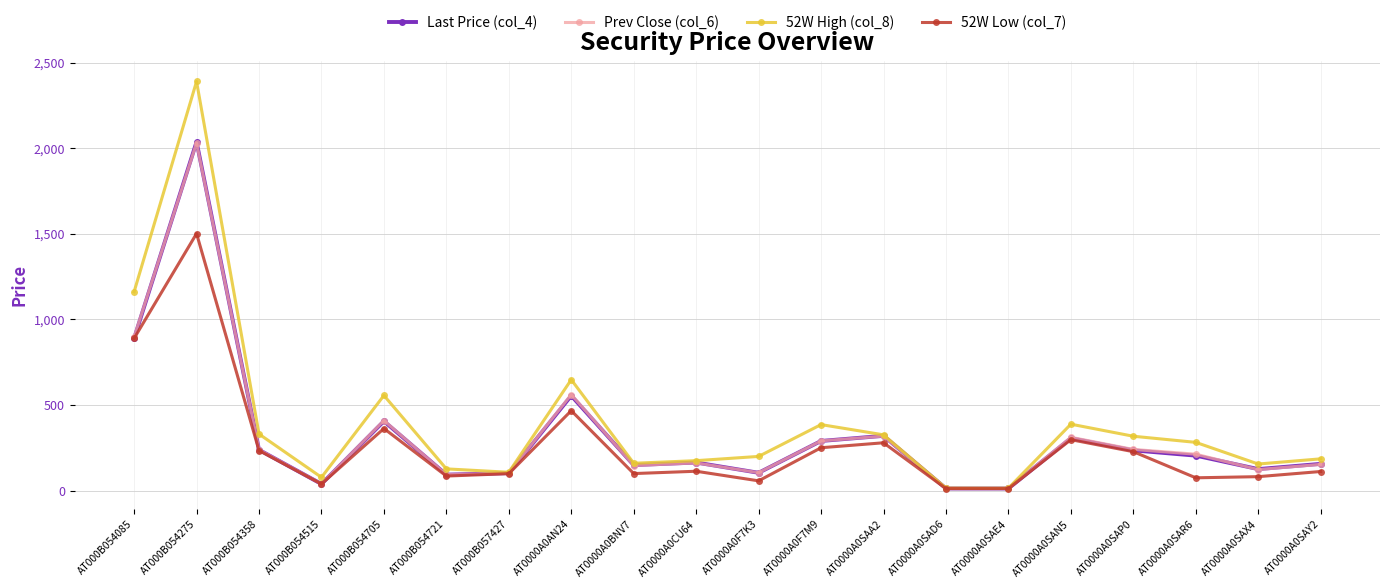

Which series changed the most between AT000B054705 and AT0000A0SAA2?

52W High (col_8)